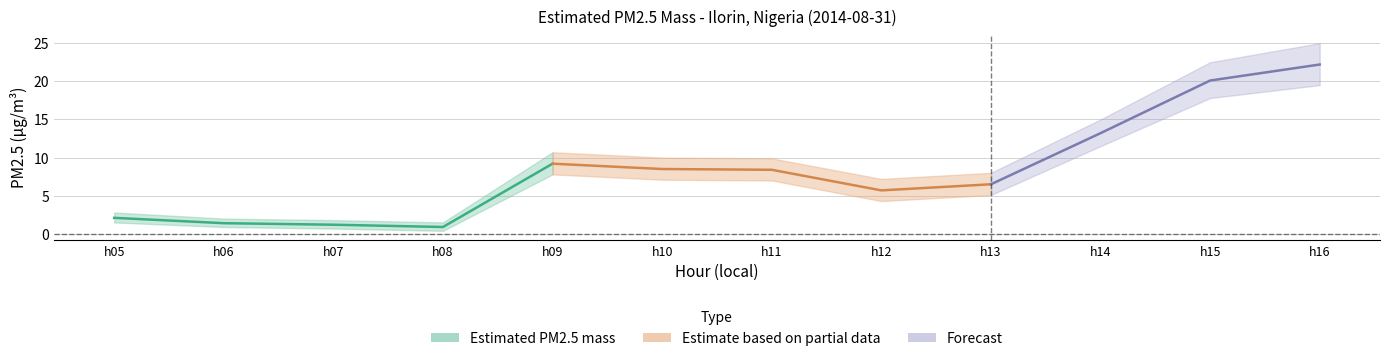

True or false: lower_band and Estimated PM2.5 mass intersect in this chart.

False